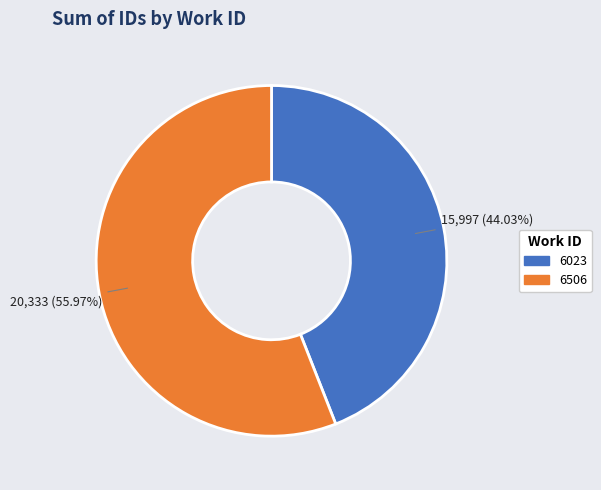

How many slices are in this pie chart?

2